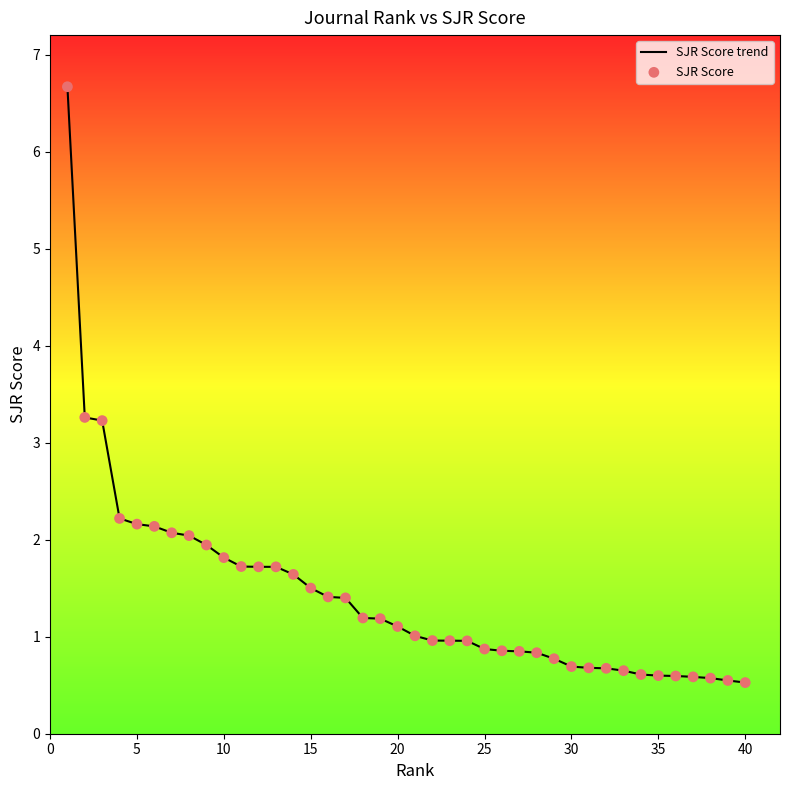

What is the difference between the maximum and minimum values?

6.1